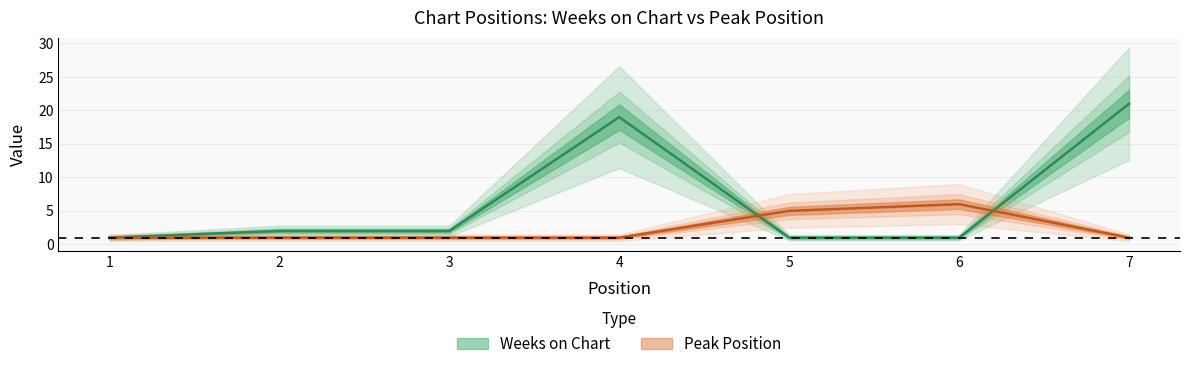

Is it true that Peak Position equals 2 at 2?

False